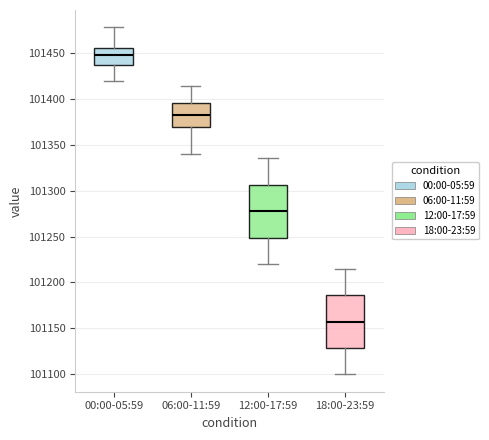

Reading left to right, read every box against the y-axis: the position of its median line, the range the box covers, and the ends of its whiskers. The values are not printed on the chart, so give them approximately, as read against the axis.

00:00-05:59: median 101450, box 101435 to 101455, whiskers 101420 to 101480
06:00-11:59: median 101380, box 101370 to 101395, whiskers 101340 to 101415
12:00-17:59: median 101280, box 101250 to 101305, whiskers 101220 to 101335
18:00-23:59: median 101160, box 101130 to 101185, whiskers 101100 to 101215